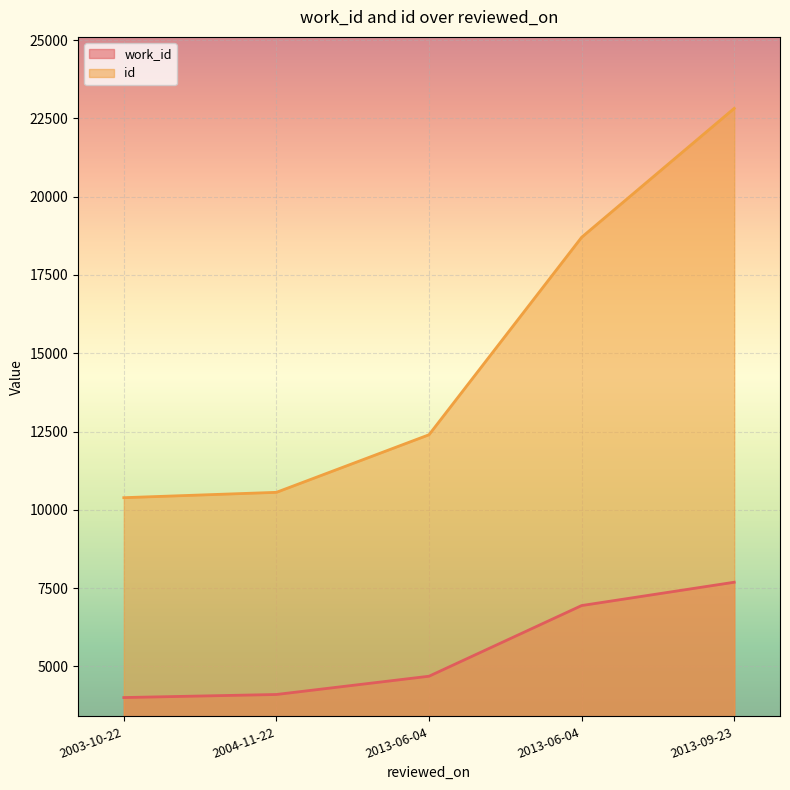

Which has a higher value, 2003-10-22 or 2013-06-04?

2013-06-04